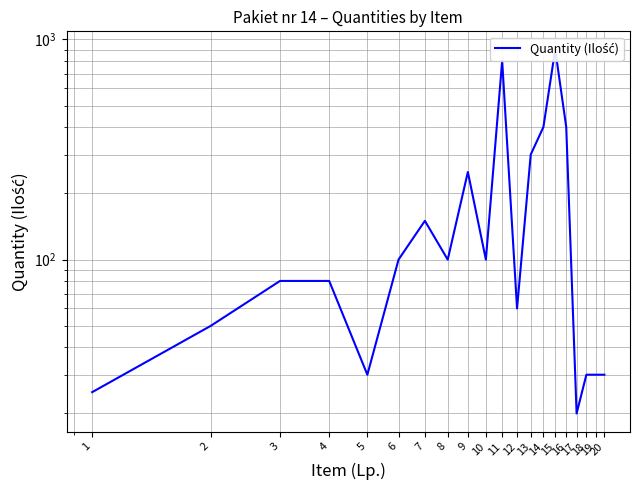

Count the number of data series in this chart.

1